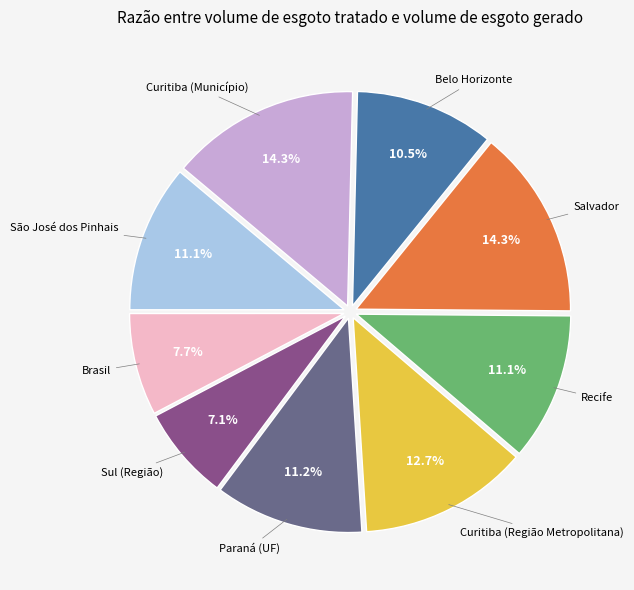

What percentage is the Salvador slice, to the nearest percent?

14%